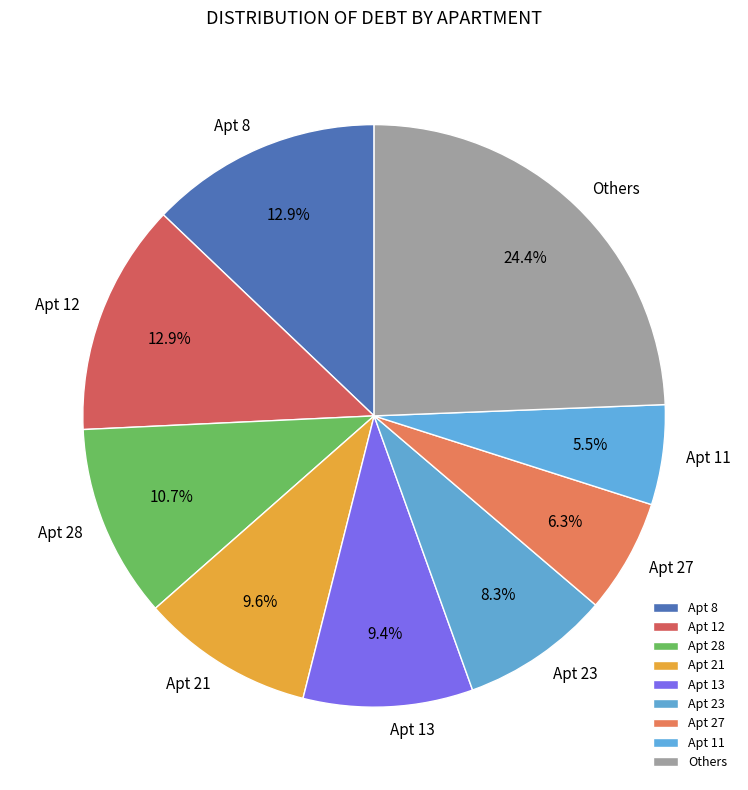

Count the number of slices in the pie.

9